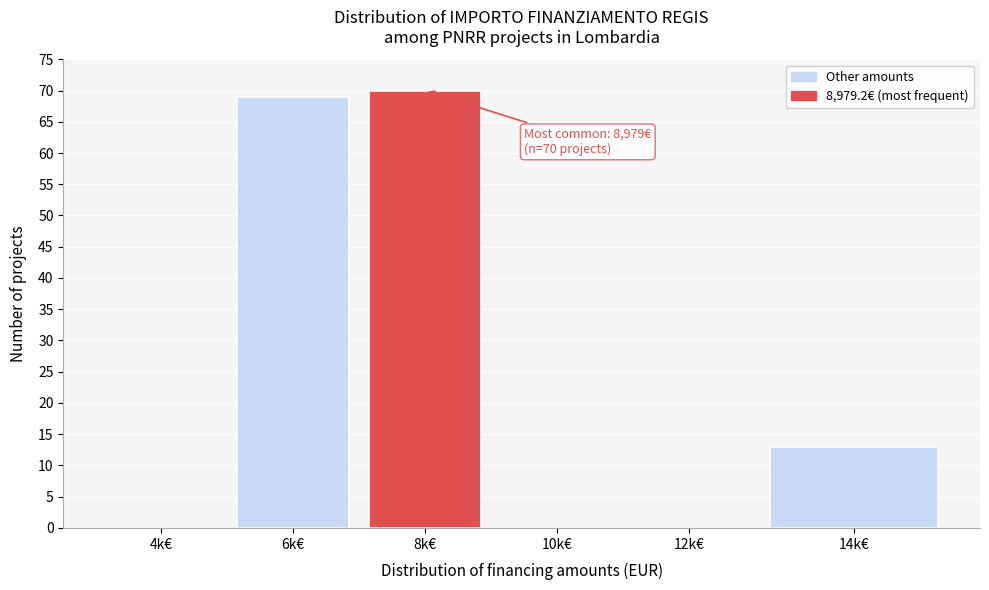

Reading left to right, what are all the values shown in this chart?

4k€=0	6k€=69	8k€=70	10k€=0	12k€=0	14k€=13